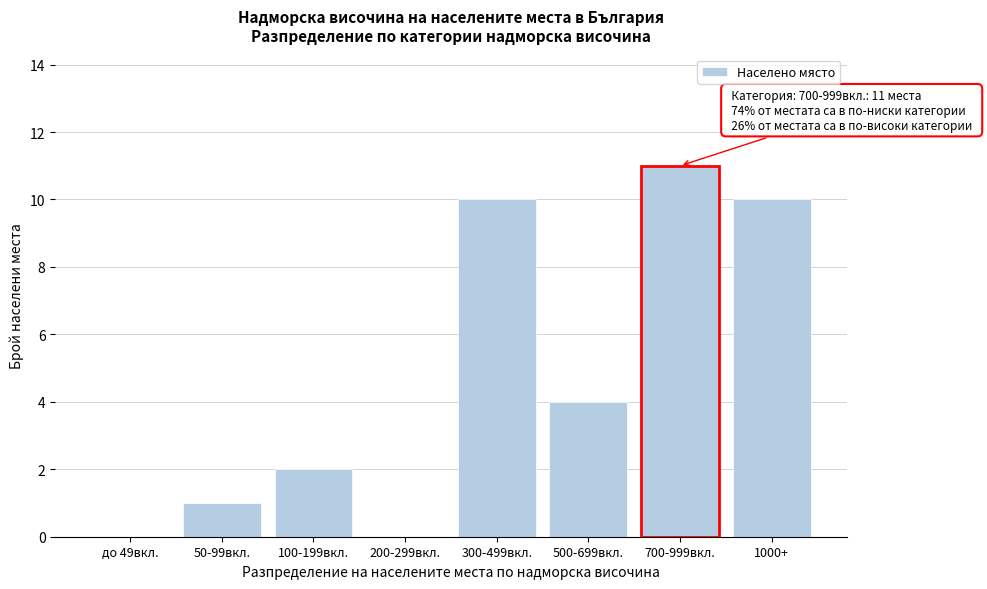

Reading left to right, extract all data points from this chart.

до 49вкл.=0	50-99вкл.=1	100-199вкл.=2	200-299вкл.=0	300-499вкл.=10	500-699вкл.=4	700-999вкл.=11	1000+=10